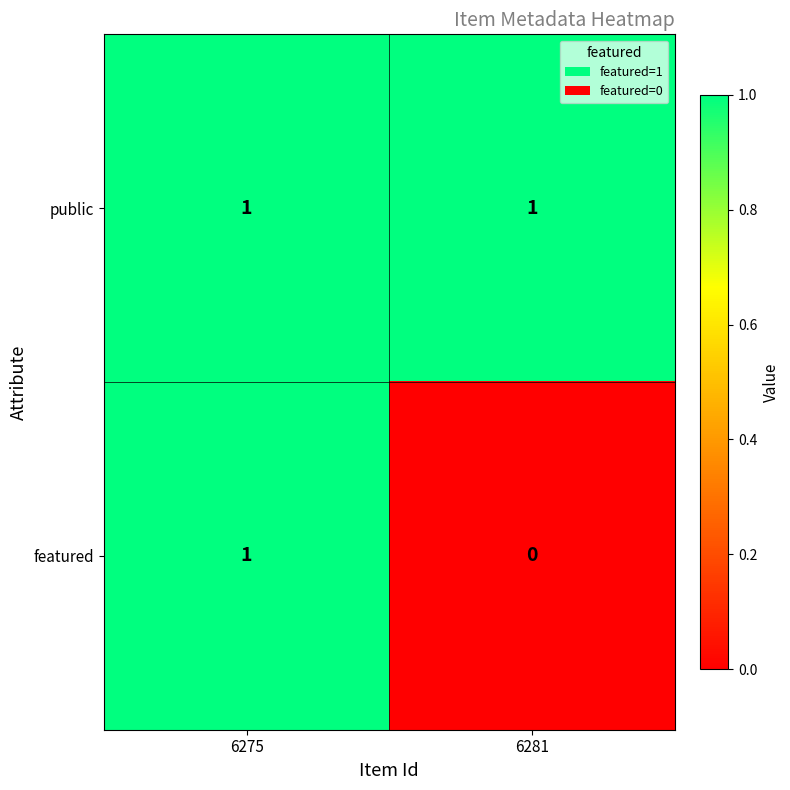

Count the number of categories in the chart.

2